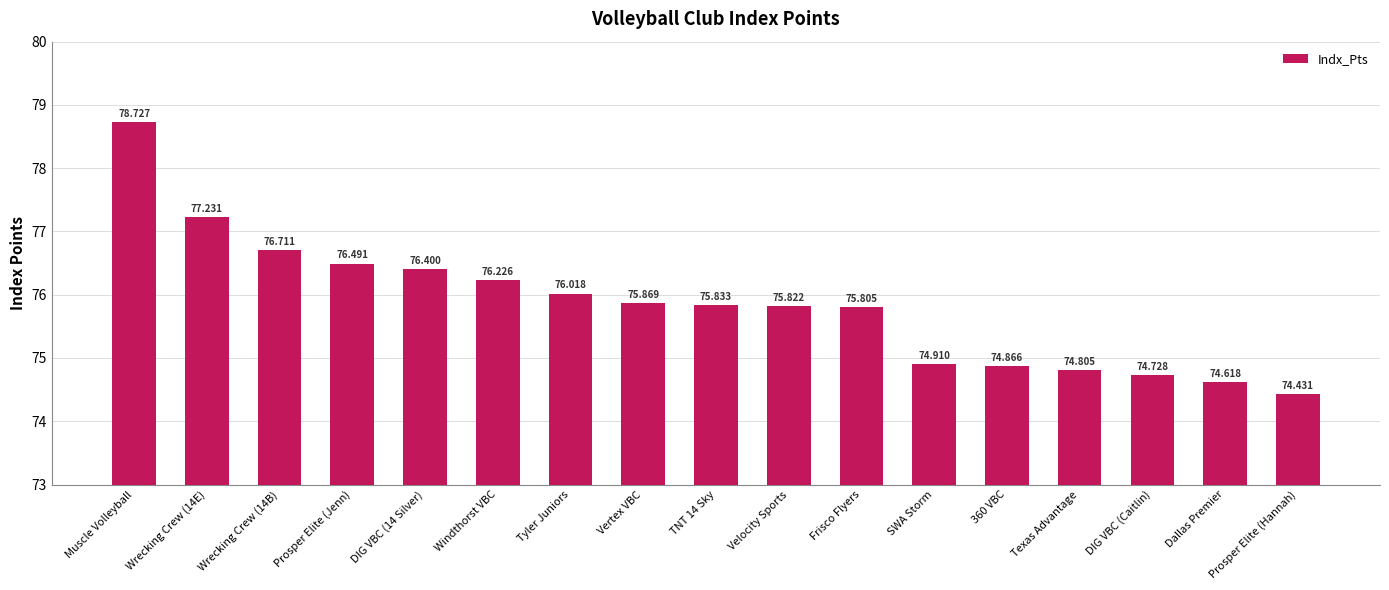

What is the difference between the values at Wrecking Crew (14E) and 360 VBC?

2.4